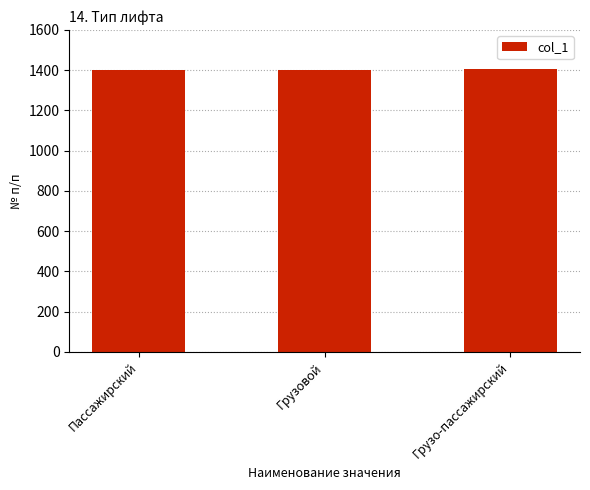

What is the change in value from Пассажирский to Грузо-пассажирский?

+2